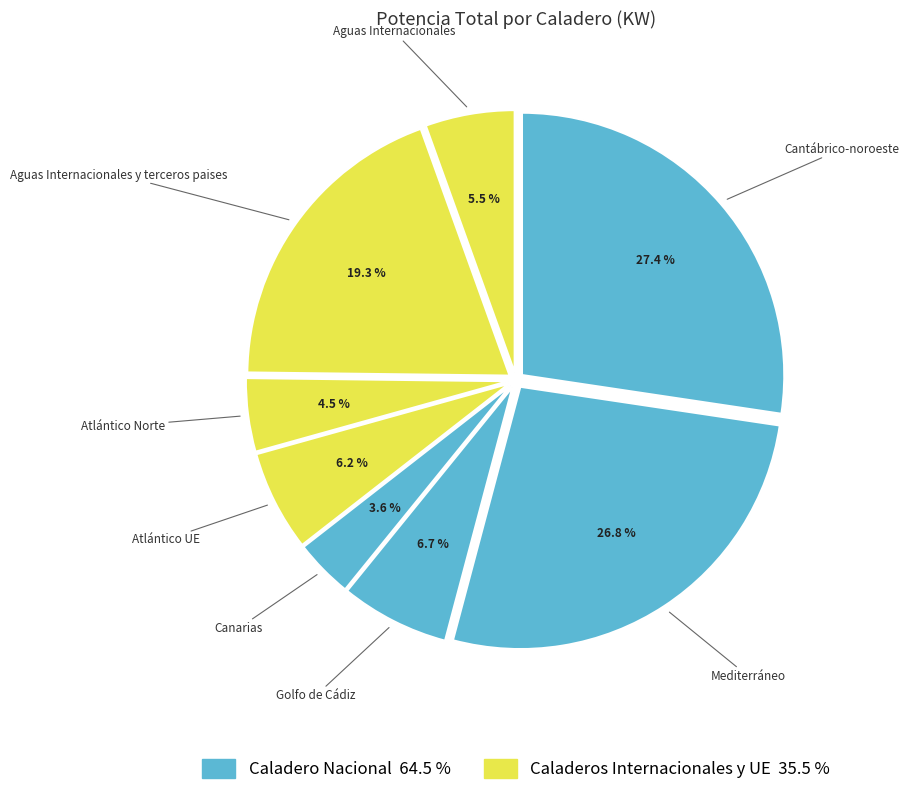

True or false: Cantábrico-noroeste accounts for 27% of the total.

True